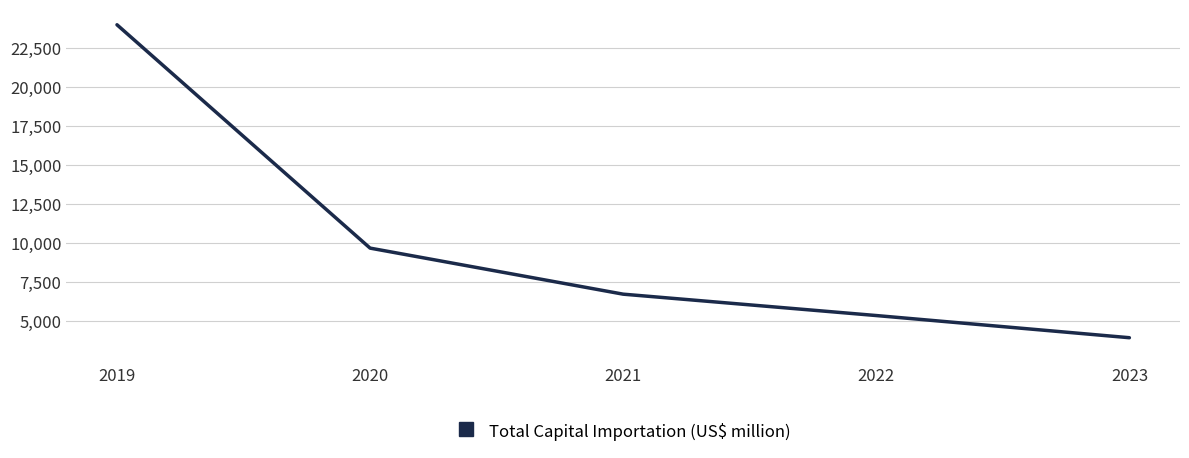

What is the greatest value displayed?

23990.1